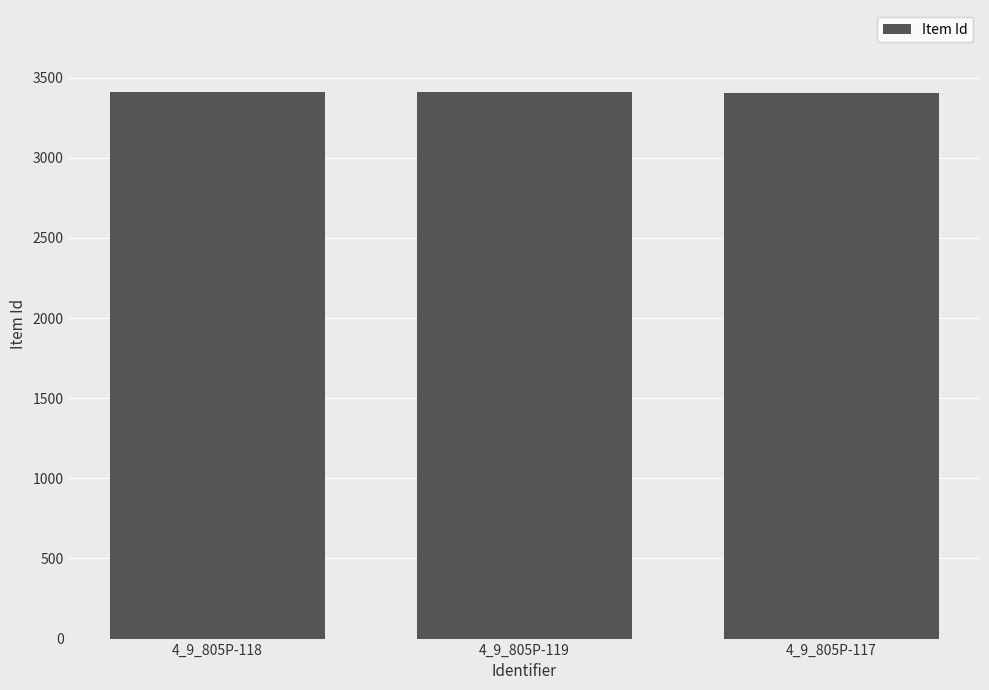

What is the label of the 2nd bar from the left?

4_9_805P-119